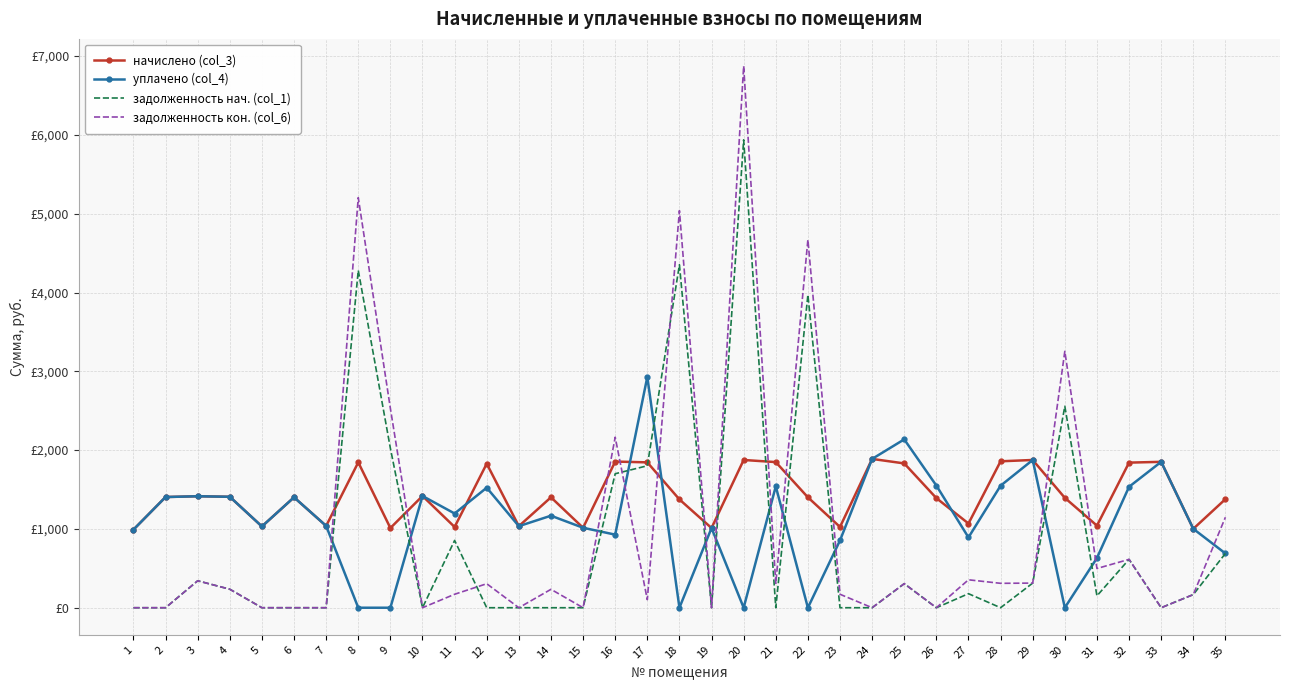

What are all the series names shown in the legend?

начислено (col_3), уплачено (col_4), задолженность нач. (col_1), задолженность кон. (col_6)